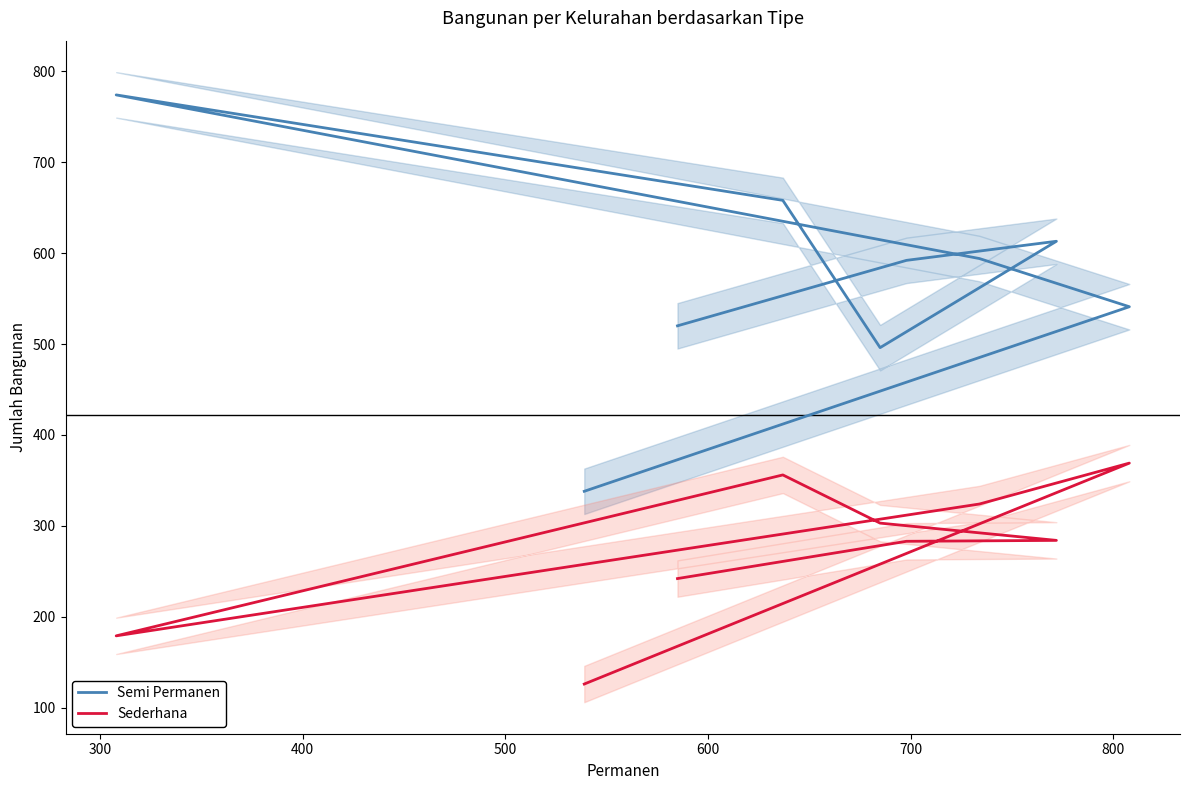

Does the chart display data point markers on the line(s)?

No